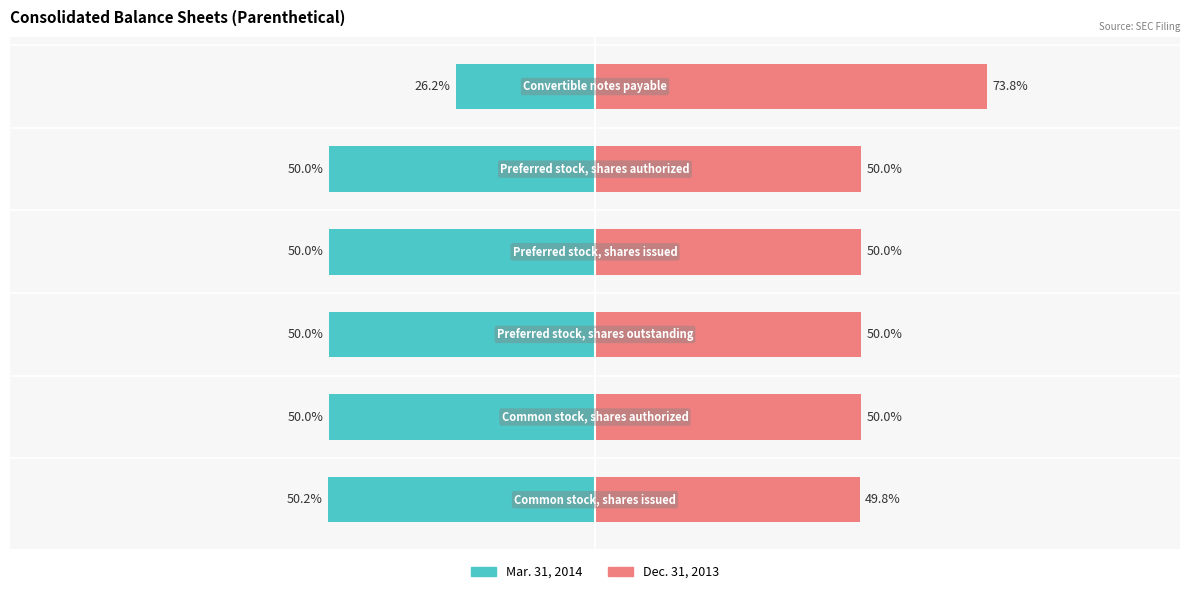

What is the value of the Dec. 31, 2013 bar at the 6th from the left?

49.8